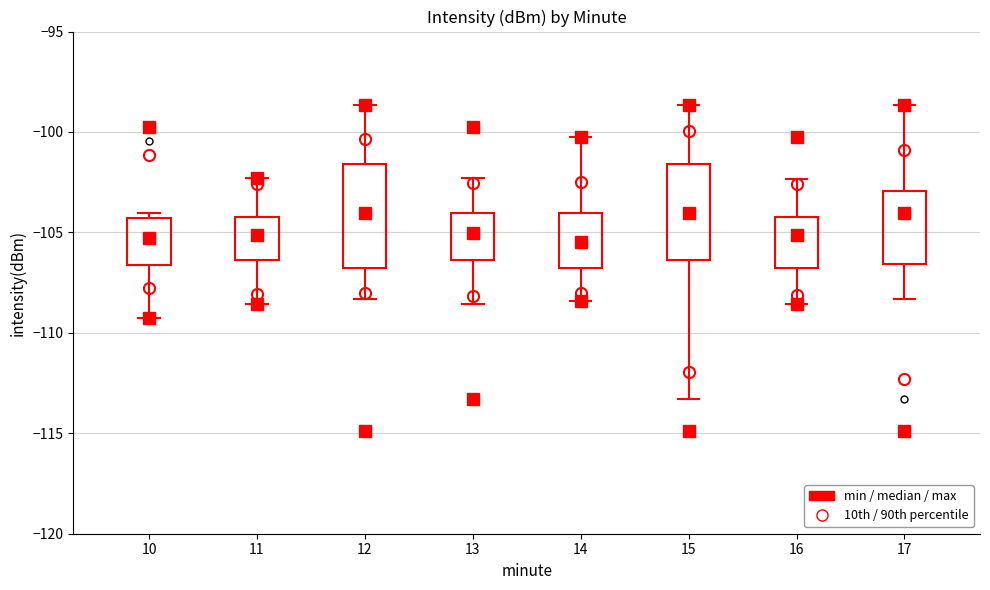

Where does the median line of the box at x = 13 sit on the y-axis? The values are not printed on the chart, so give them approximately, as read against the axis.

-105.0